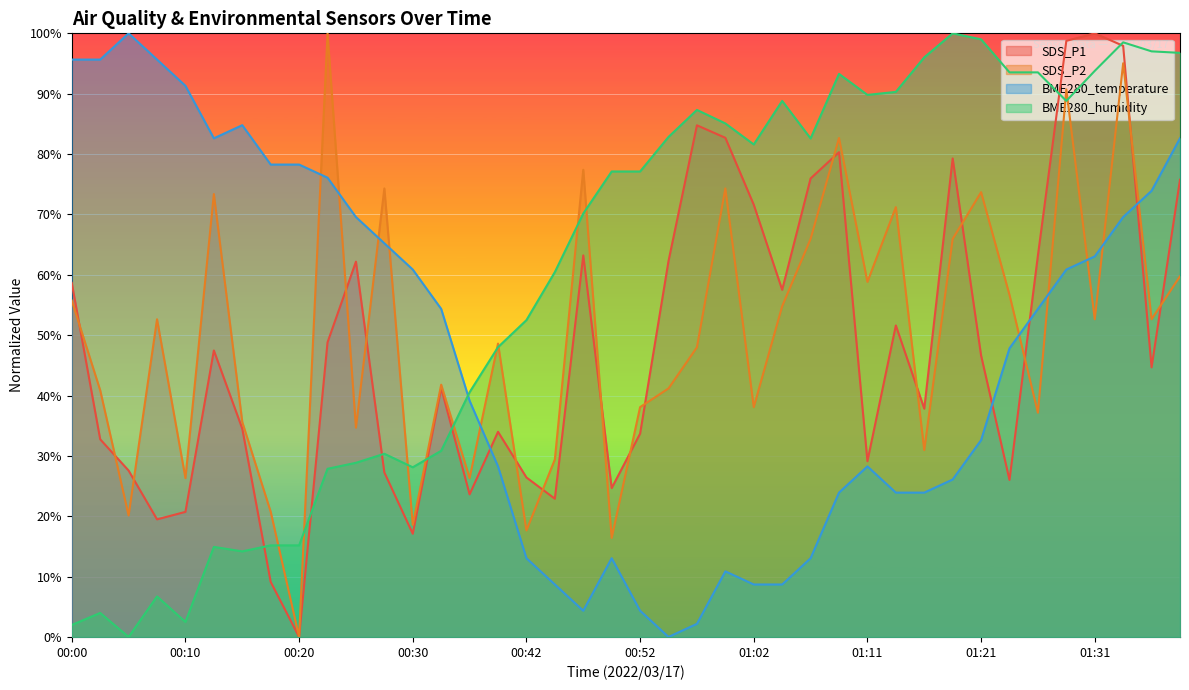

What is the difference between the SDS_P2 values at 01:36 and 00:03?

11.8